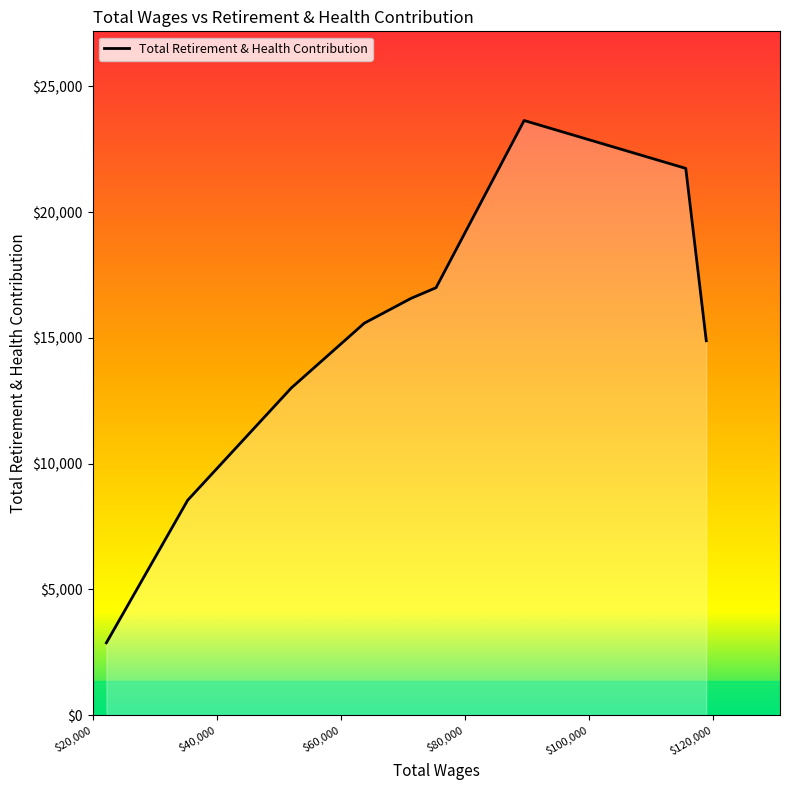

What is the smallest value displayed?

2872